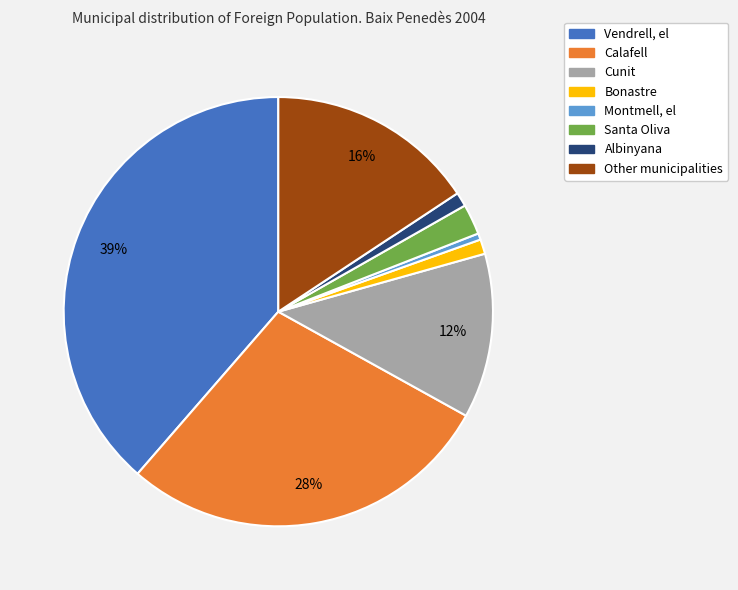

Is Calafell the majority of the pie?

No